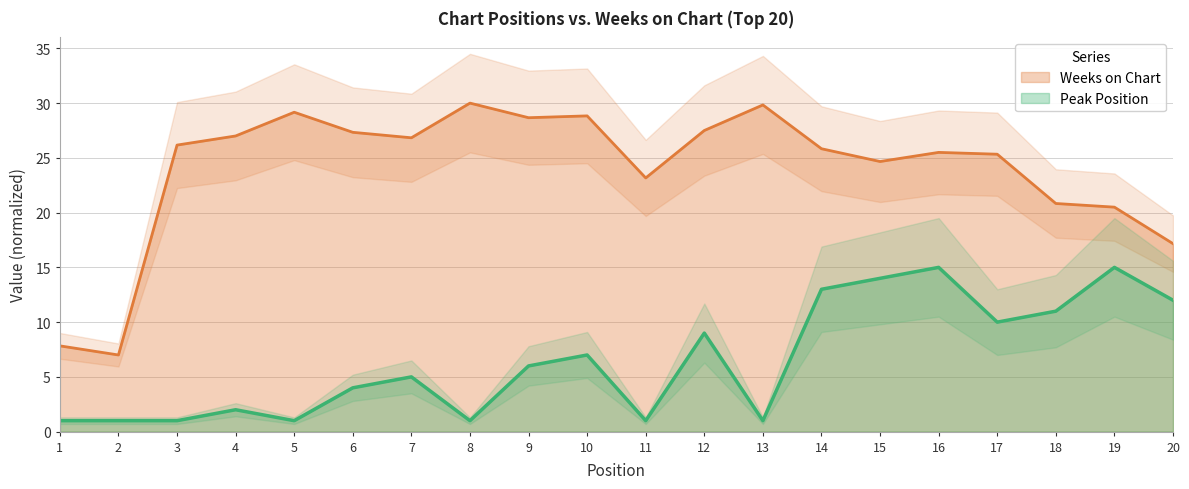

What is the approximate value of Weeks on Chart at 13?

29.8